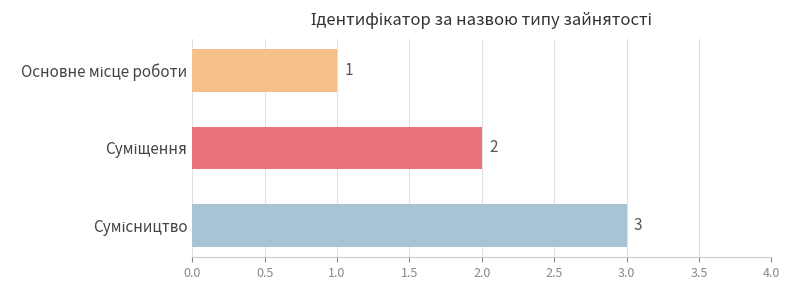

What is the average value?

2